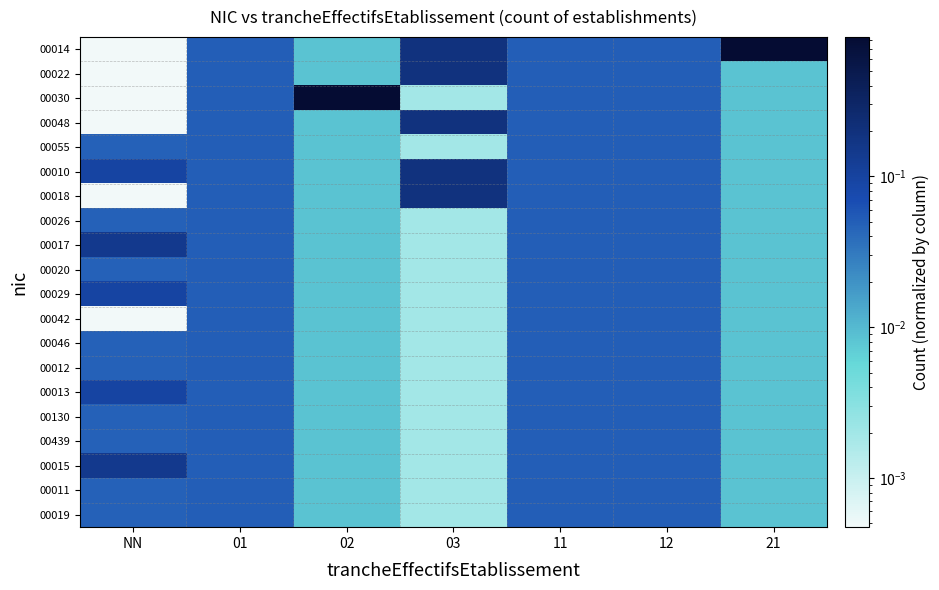

Reading left to right, list all the values displayed in this chart.

00014: NN=0.0	01=0.0	02=0.0	03=0.2	11=0.0	12=0.0	21=0.8
00022: NN=0.0	01=0.0	02=0.0	03=0.2	11=0.0	12=0.0	21=0.0
00030: NN=0.0	01=0.0	02=0.8	03=0.0	11=0.0	12=0.0	21=0.0
00048: NN=0.0	01=0.0	02=0.0	03=0.2	11=0.0	12=0.0	21=0.0
00055: NN=0.0	01=0.0	02=0.0	03=0.0	11=0.0	12=0.0	21=0.0
00010: NN=0.1	01=0.0	02=0.0	03=0.2	11=0.0	12=0.0	21=0.0
00018: NN=0.0	01=0.0	02=0.0	03=0.2	11=0.0	12=0.0	21=0.0
00026: NN=0.0	01=0.0	02=0.0	03=0.0	11=0.0	12=0.0	21=0.0
00017: NN=0.1	01=0.0	02=0.0	03=0.0	11=0.0	12=0.0	21=0.0
00020: NN=0.0	01=0.0	02=0.0	03=0.0	11=0.0	12=0.0	21=0.0
00029: NN=0.1	01=0.0	02=0.0	03=0.0	11=0.0	12=0.0	21=0.0
00042: NN=0.0	01=0.0	02=0.0	03=0.0	11=0.0	12=0.0	21=0.0
00046: NN=0.0	01=0.0	02=0.0	03=0.0	11=0.0	12=0.0	21=0.0
00012: NN=0.0	01=0.0	02=0.0	03=0.0	11=0.0	12=0.0	21=0.0
00013: NN=0.1	01=0.0	02=0.0	03=0.0	11=0.0	12=0.0	21=0.0
00130: NN=0.0	01=0.0	02=0.0	03=0.0	11=0.0	12=0.0	21=0.0
00439: NN=0.0	01=0.0	02=0.0	03=0.0	11=0.0	12=0.0	21=0.0
00015: NN=0.1	01=0.0	02=0.0	03=0.0	11=0.0	12=0.0	21=0.0
00011: NN=0.0	01=0.0	02=0.0	03=0.0	11=0.0	12=0.0	21=0.0
00019: NN=0.0	01=0.0	02=0.0	03=0.0	11=0.0	12=0.0	21=0.0